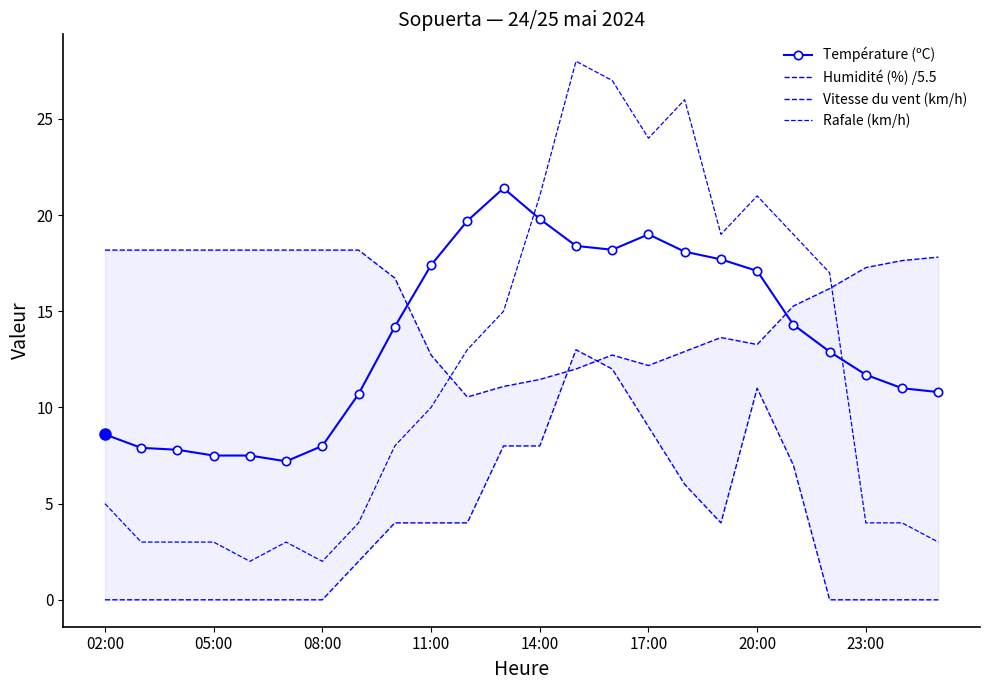

True or false: Vitesse du vent (km/h) has a value of -6.0 at 22.

False